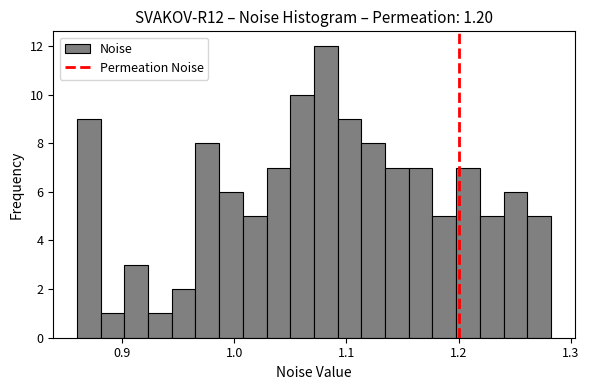

Read against the x-axis, roughly where is the centre of the tallest bar?

1.08